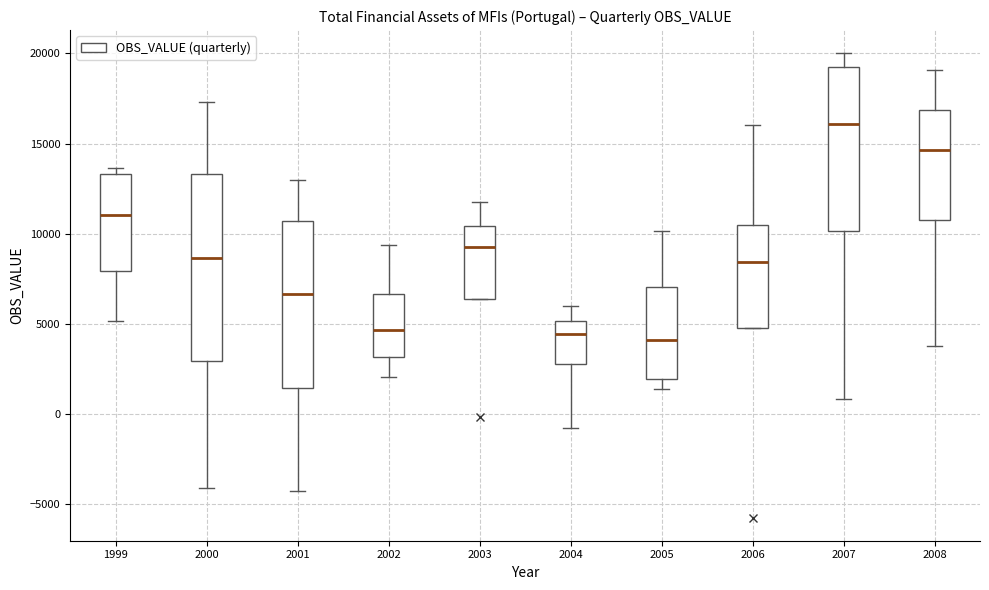

Reading left to right, read every box against the y-axis: the position of its median line, the range the box covers, and the ends of its whiskers. The values are not printed on the chart, so give them approximately, as read against the axis.

1999: median 11000, box 8000 to 13500, whiskers 5000 to 13500 (just above the box's upper edge)
2000: median 8500, box 3000 to 13500, whiskers -4000 to 17500
2001: median 6500, box 1500 to 10500, whiskers -4500 to 13000
2002: median 4500, box 3000 to 6500, whiskers 2000 to 9500
2003: median 9500, box 6500 to 10500, whiskers 6500 to 12000
2004: median 4500, box 3000 to 5000, whiskers -1000 to 6000
2005: median 4000, box 2000 to 7000, whiskers 1500 to 10000
2006: median 8500, box 5000 to 10500, whiskers 5000 to 16000
2007: median 16000, box 10000 to 19000, whiskers 1000 to 20000
2008: median 14500, box 11000 to 17000, whiskers 4000 to 19000